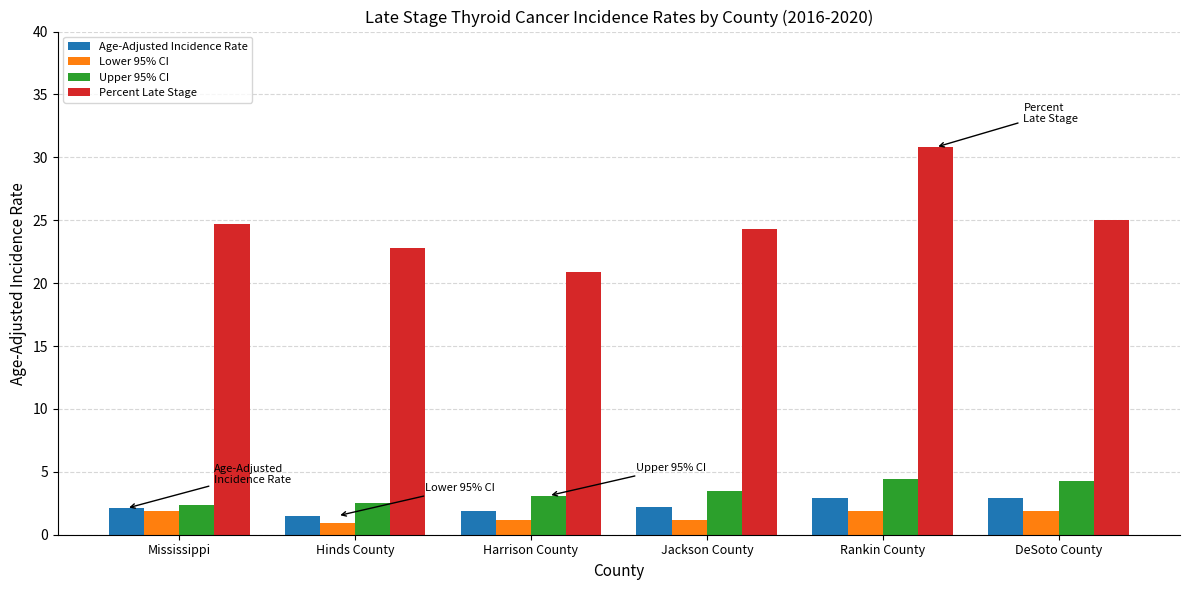

What is the highest value of the Age-Adjusted Incidence Rate series?

2.9